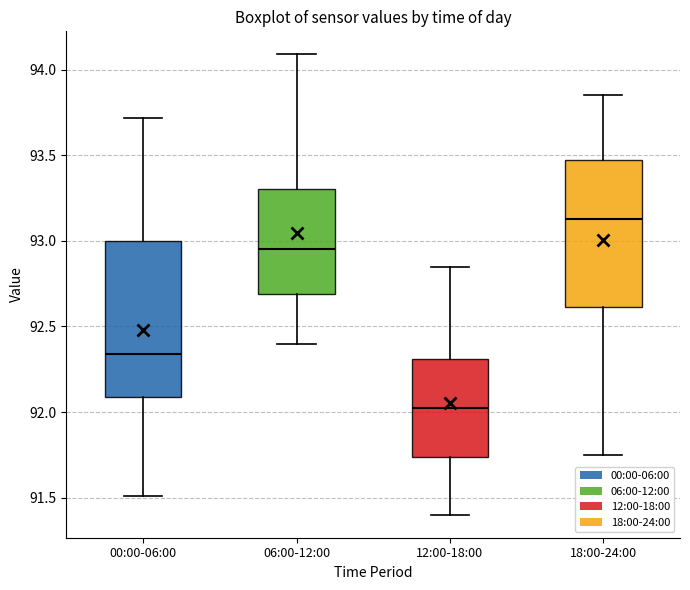

Reading left to right, transcribe this box plot: for each box, give where its median line is, the range the box spans, and where its two whiskers end, as read against the y-axis. The values are not printed on the chart, so give them approximately, as read against the axis.

00:00-06:00: median 92.35, box 92.10 to 93.00, whiskers 91.50 to 93.70
06:00-12:00: median 92.95, box 92.70 to 93.30, whiskers 92.40 to 94.10
12:00-18:00: median 92.05, box 91.75 to 92.30, whiskers 91.40 to 92.85
18:00-24:00: median 93.15, box 92.60 to 93.50, whiskers 91.75 to 93.85